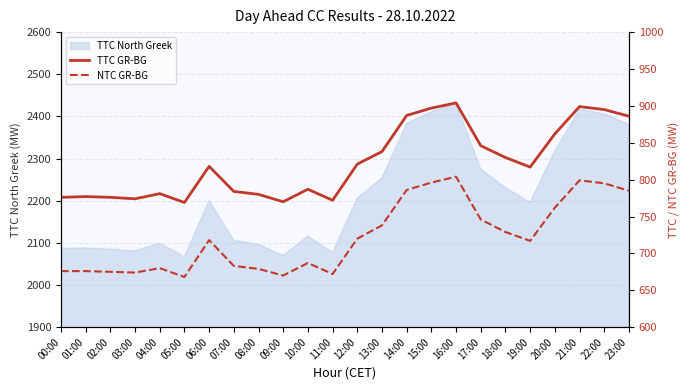

At which category is the sum across all series the highest?

16:00